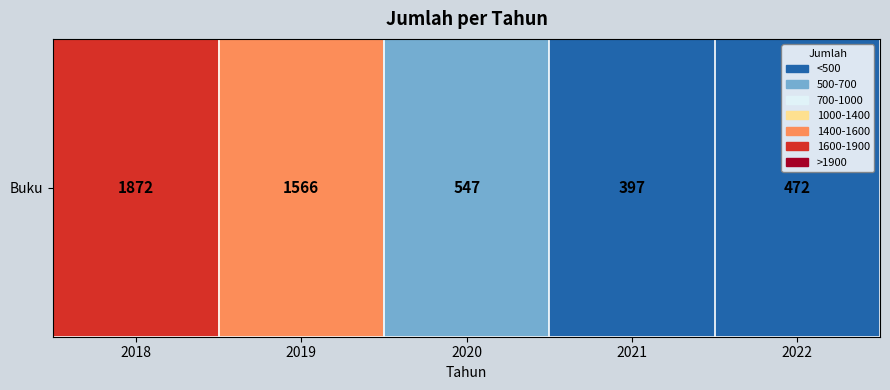

What is the difference between the maximum and minimum values?

1475